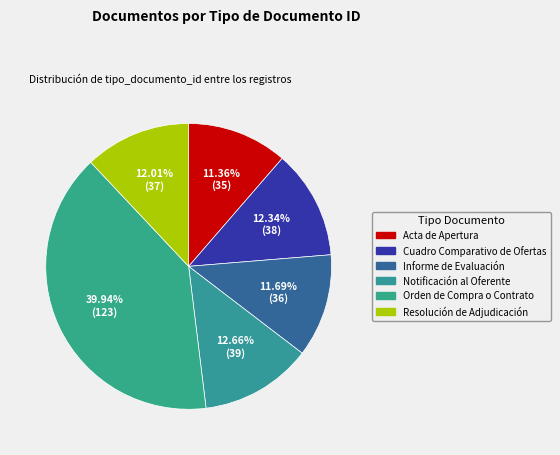

Count the number of slices in the pie.

6